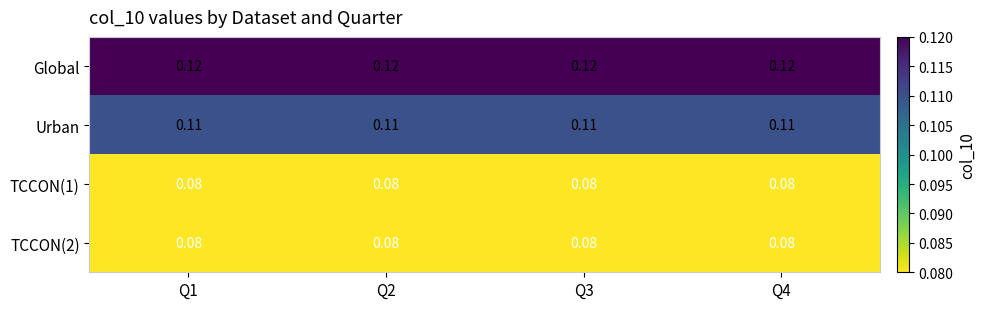

Is the value of Global at Q2 greater than the value of TCCON(1) at Q2?

Yes